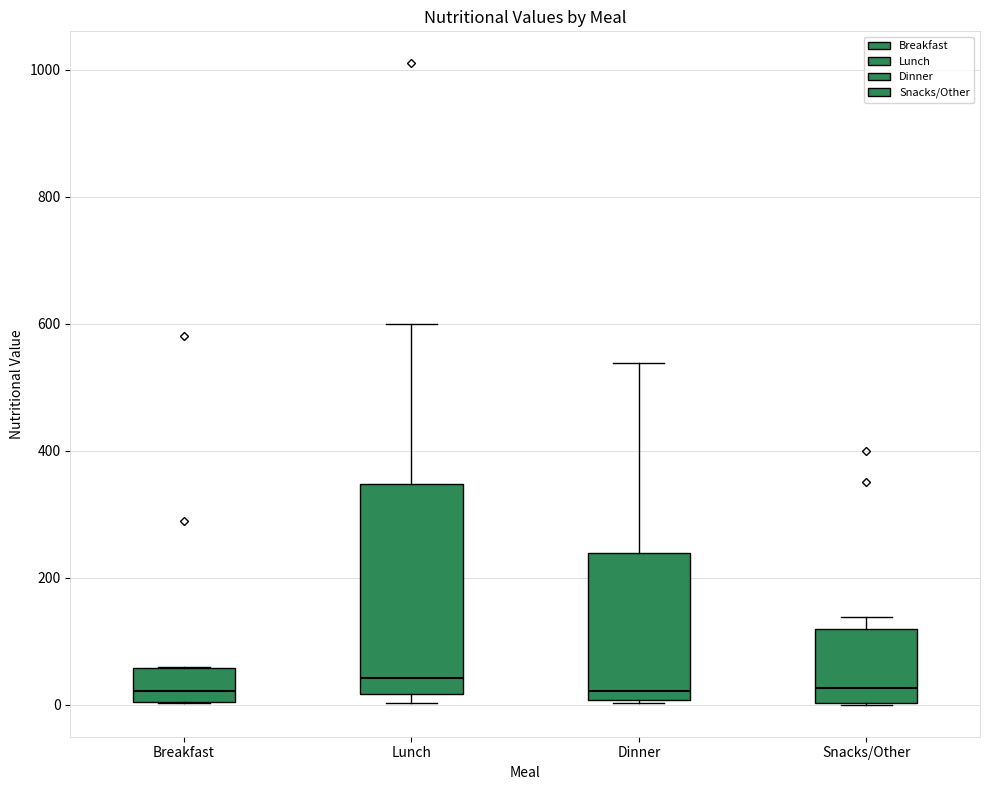

Which box is the tallest, from its lower edge to its upper edge?

Lunch